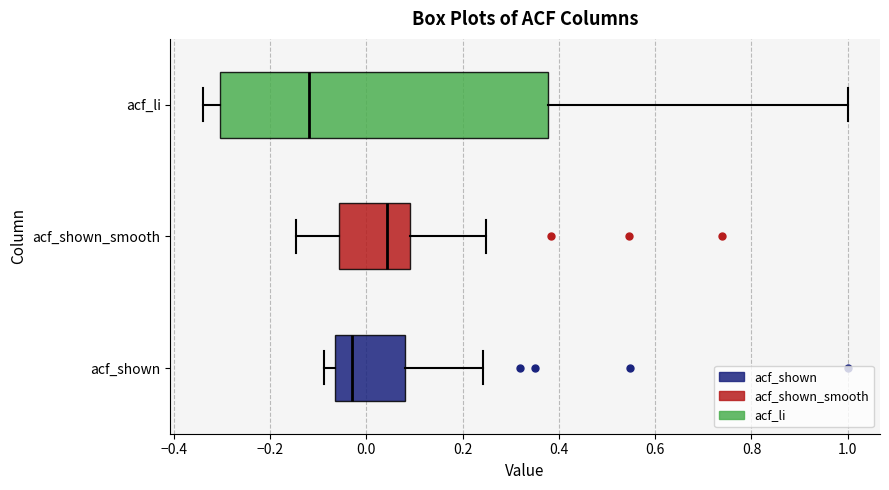

Reading bottom to top, read every box against the x-axis: the position of its median line, the range the box covers, and the ends of its whiskers. The values are not printed on the chart, so give them approximately, as read against the axis.

acf_shown: median -0.02, box -0.06 to 0.08, whiskers -0.08 to 0.24
acf_shown_smooth: median 0.04, box -0.06 to 0.10, whiskers -0.14 to 0.24
acf_li: median -0.12, box -0.30 to 0.38, whiskers -0.34 to 1.00